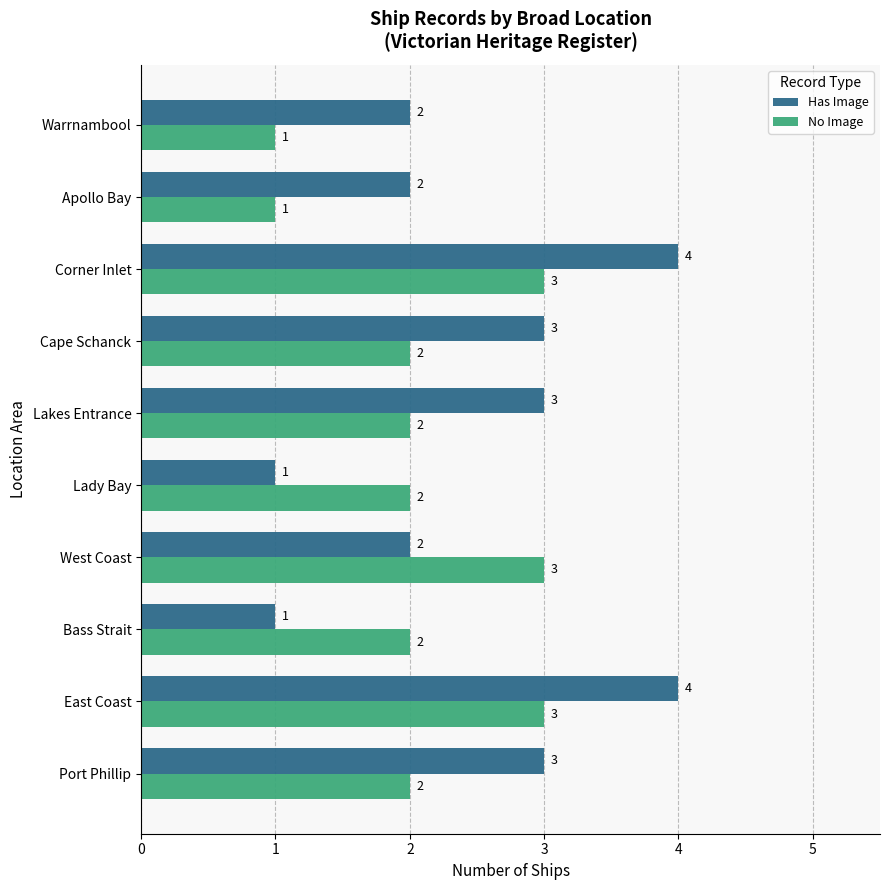

The value of No Image at Bass Strait is 3. True or false?

False